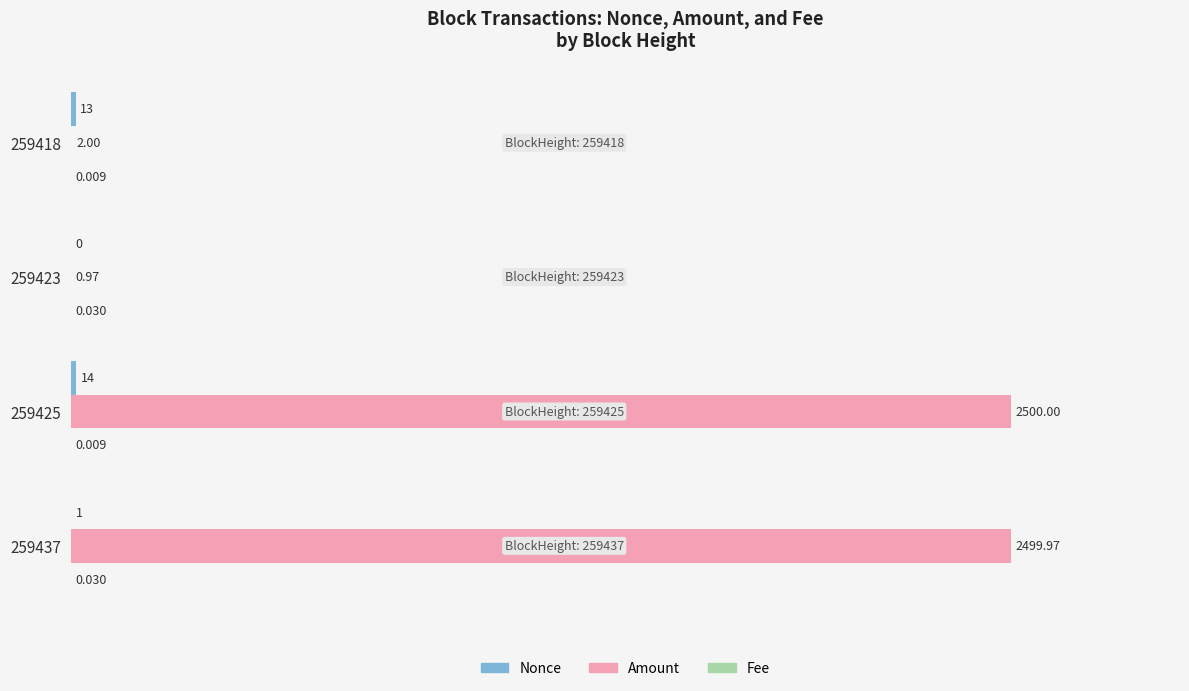

Which series has the largest total across all categories?

Amount